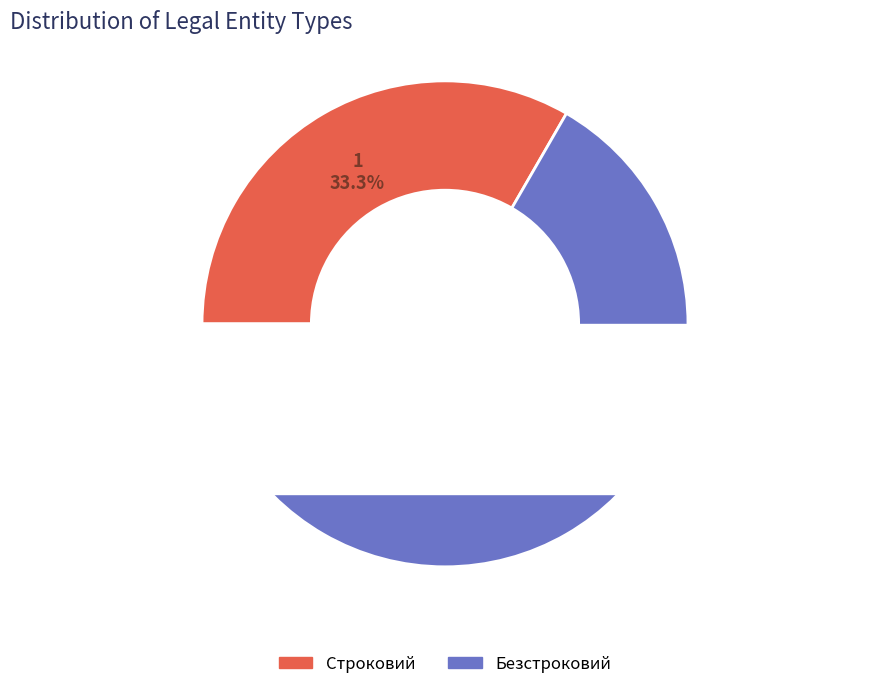

Which has a higher value, Безстроковий or Строковий?

Безстроковий